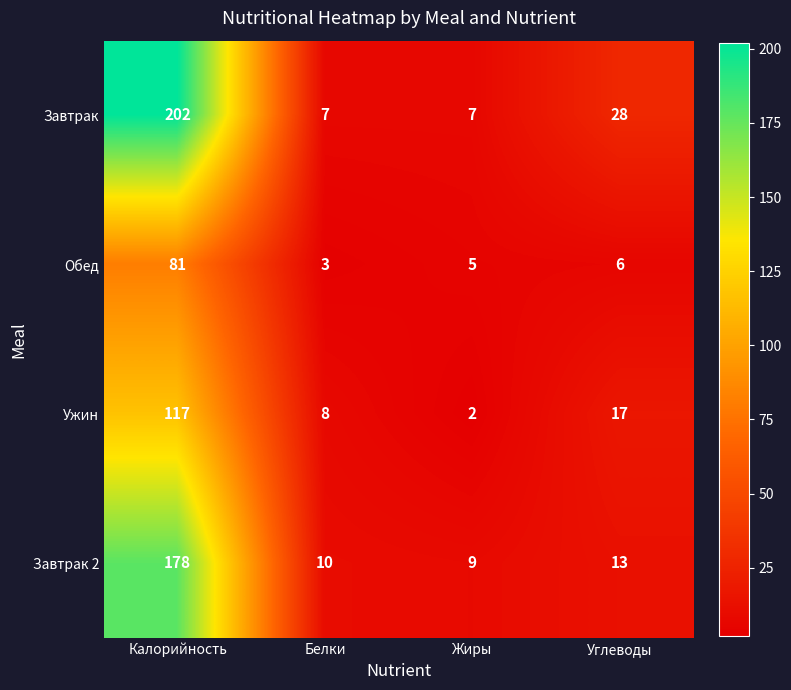

What is the spread (max minus min) of values at Жиры?

7